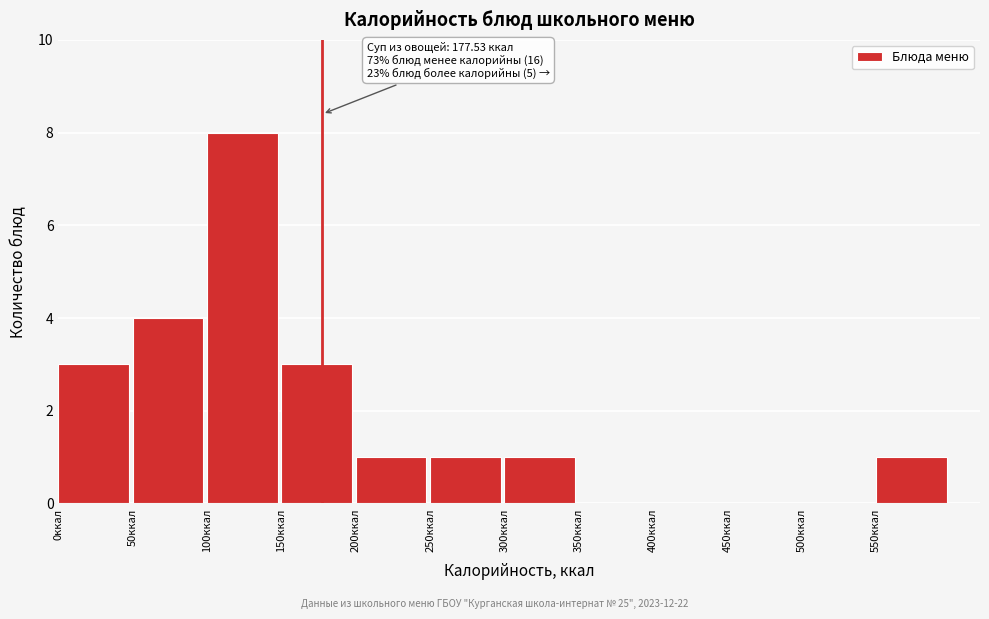

Which range on the x-axis has the tallest bar?

100 to 150